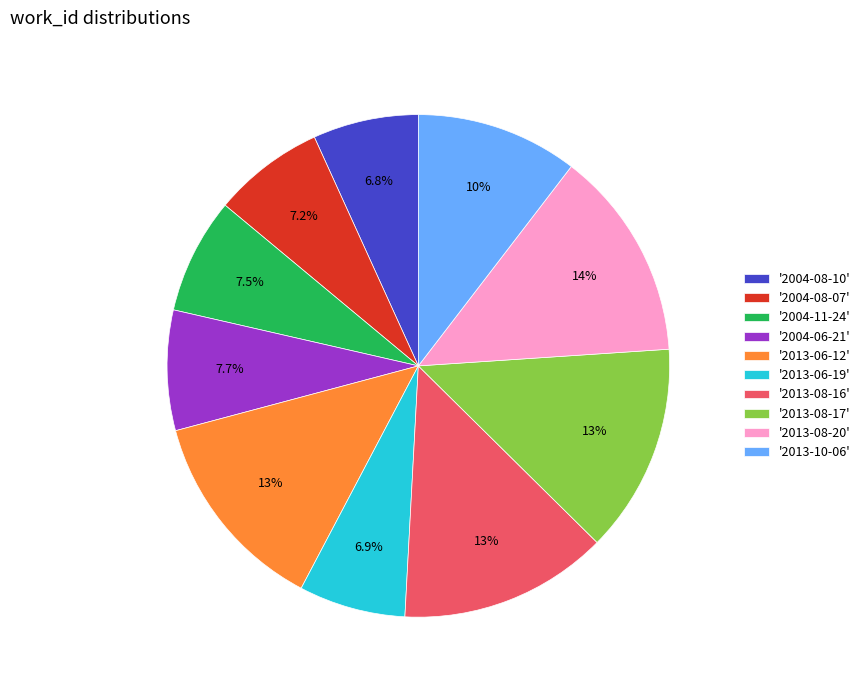

To the nearest percent, what is the difference between the largest and smallest slice percentages?

7%